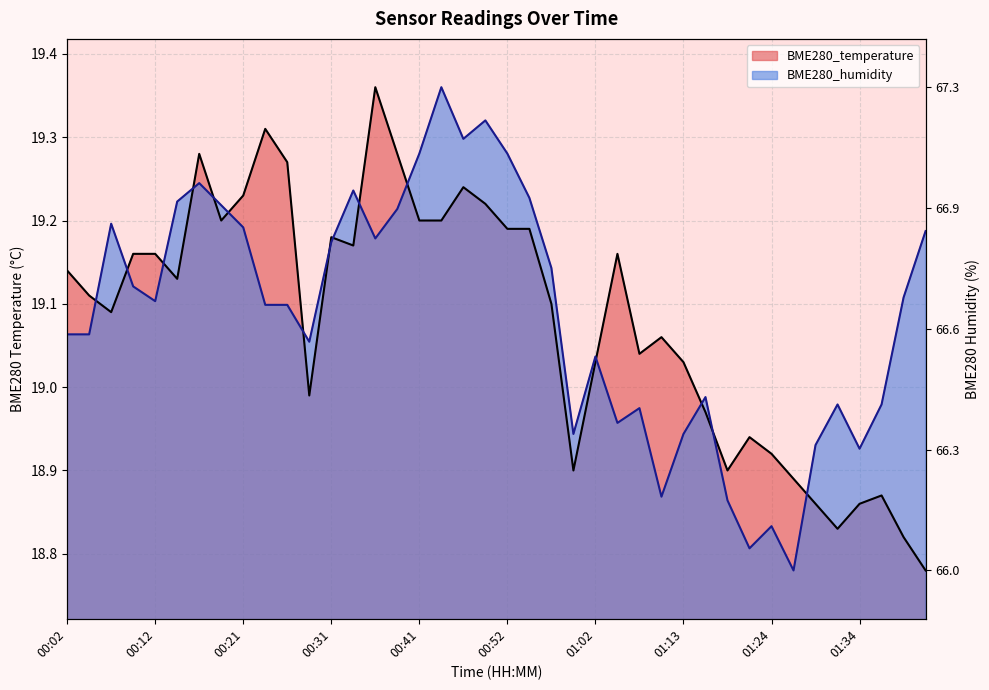

How many series are shown in this chart?

2